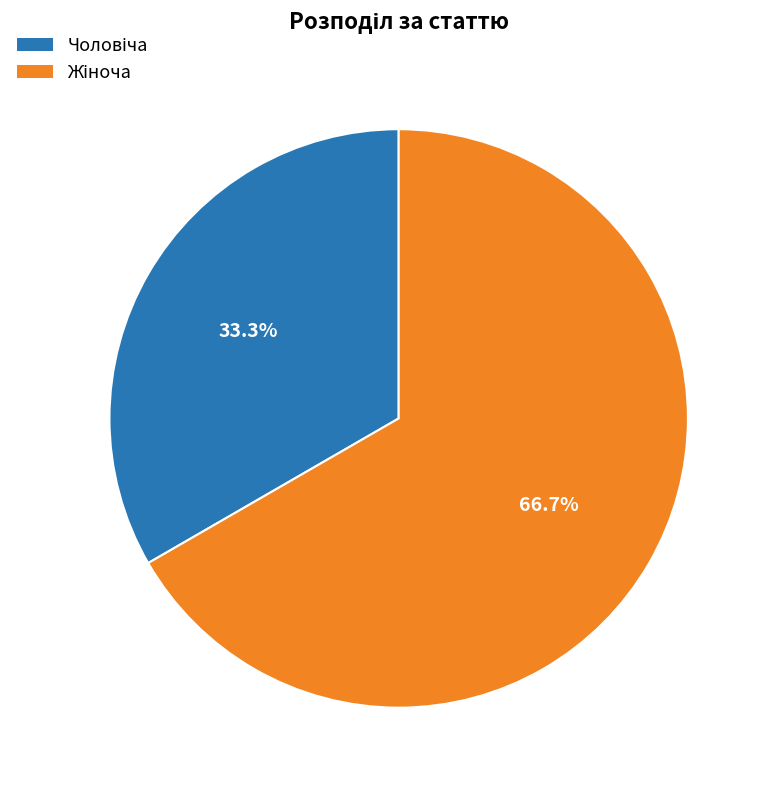

Is there any slice that represents more than half of the pie?

Yes